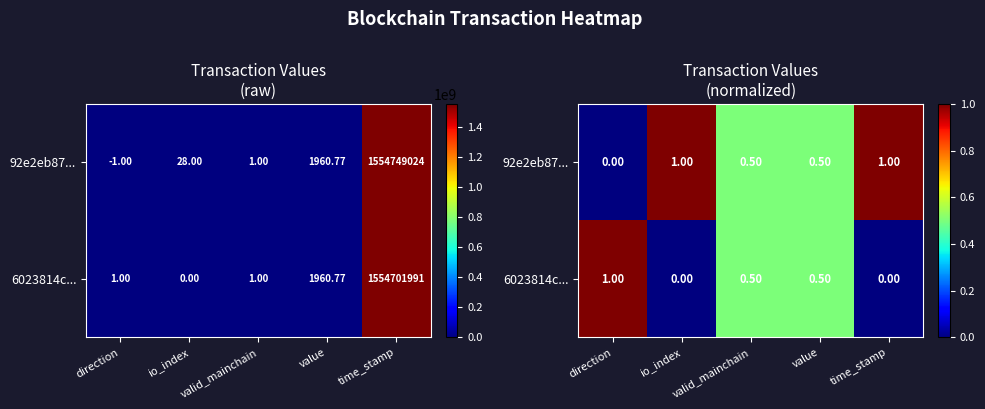

How many distinct data groups are displayed?

2